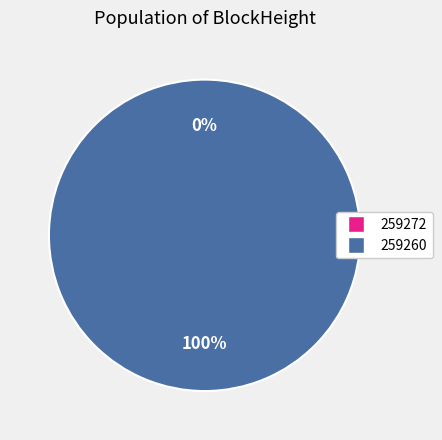

Rank the categories by value from highest to lowest.

259260, 259272